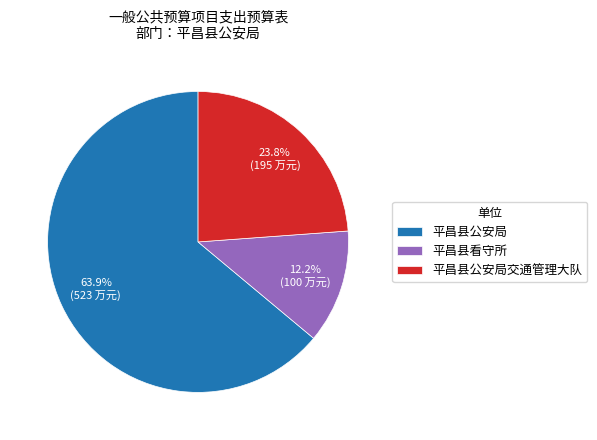

Which slice is the smallest?

平昌县看守所